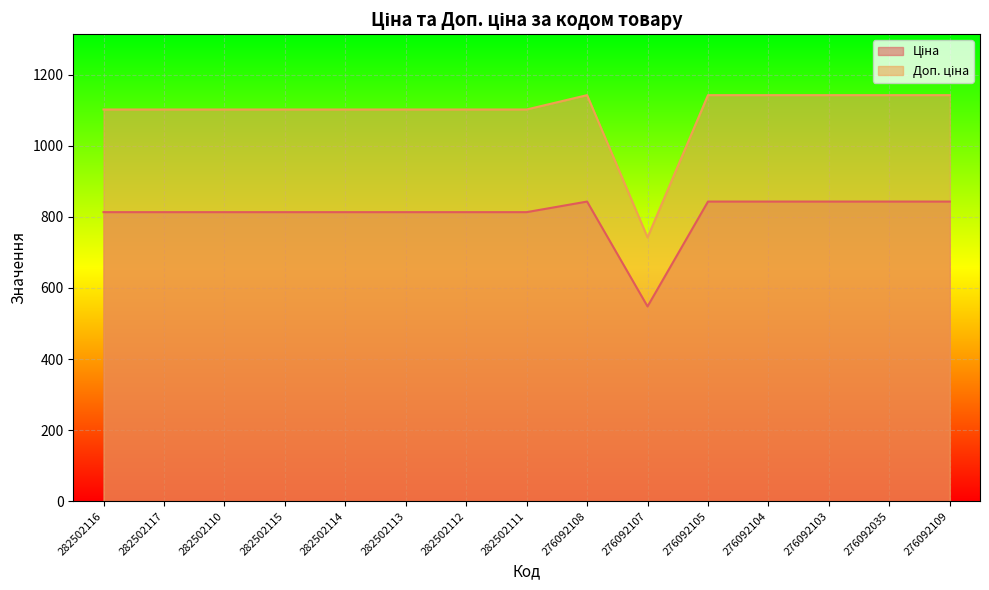

True or false: Доп. ціна and Ціна intersect in this chart.

False